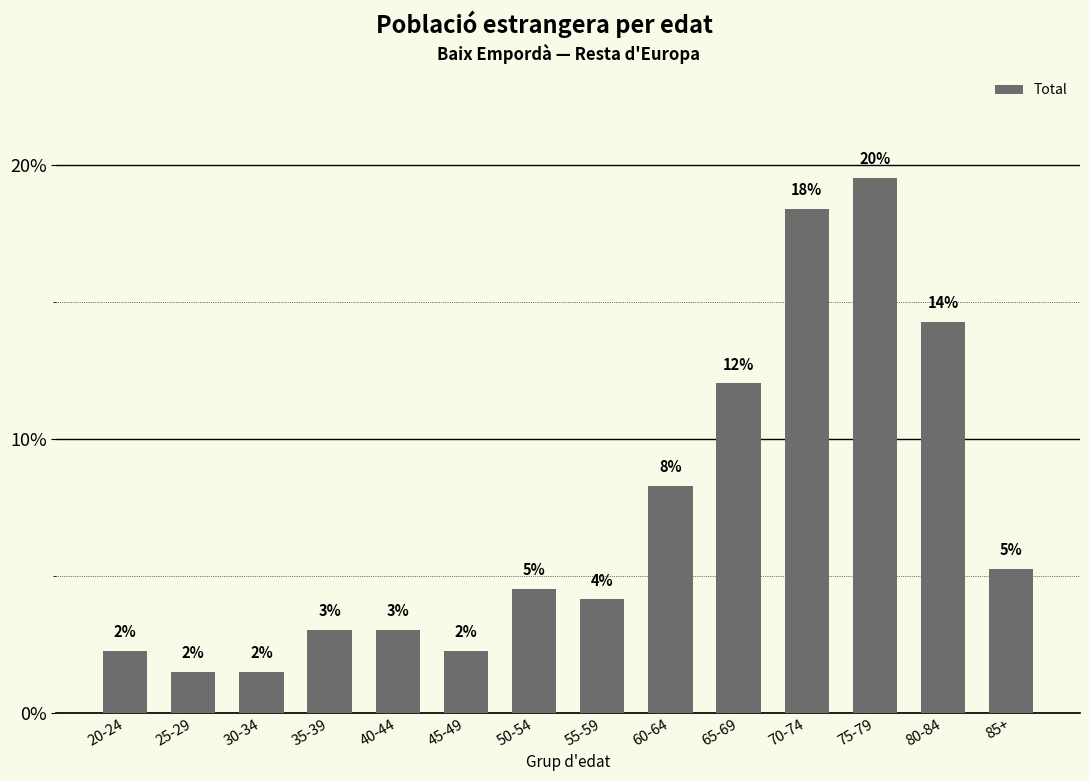

At which category does the chart reach its minimum across all series?

25-29